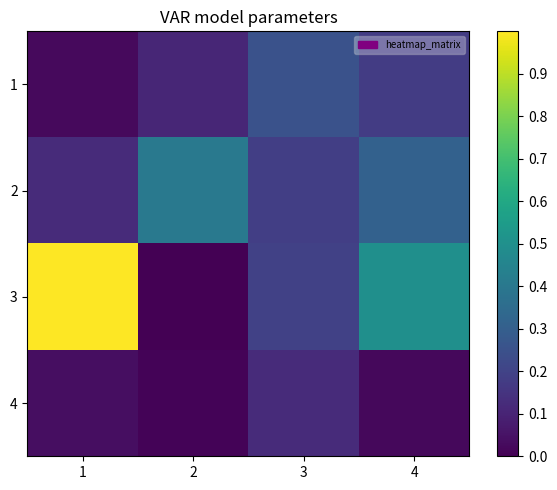

Rank the series at 2 from highest to lowest value.

2, 1, 4, 3